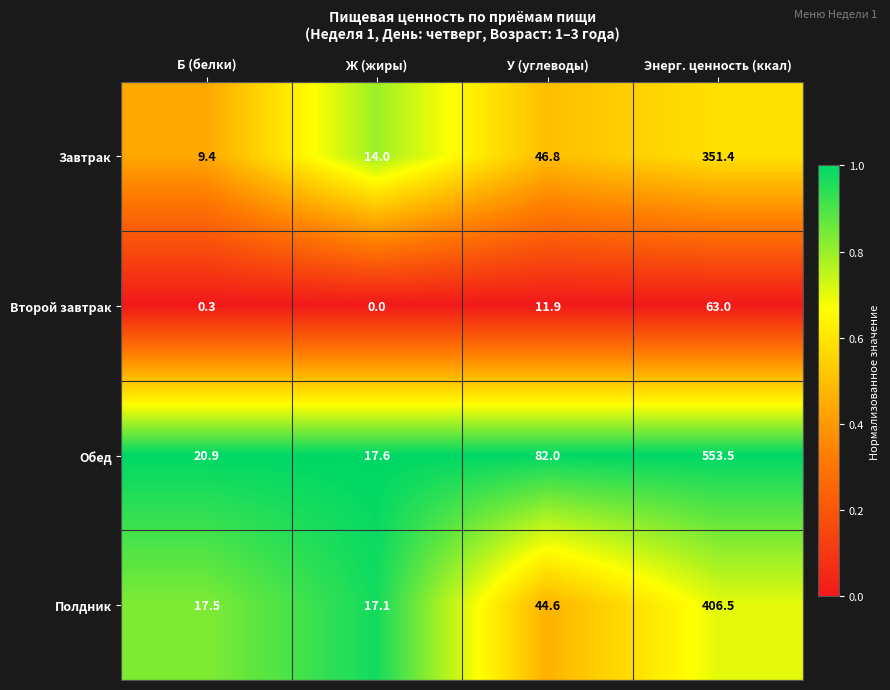

Which series has the largest range (max minus min)?

Обед